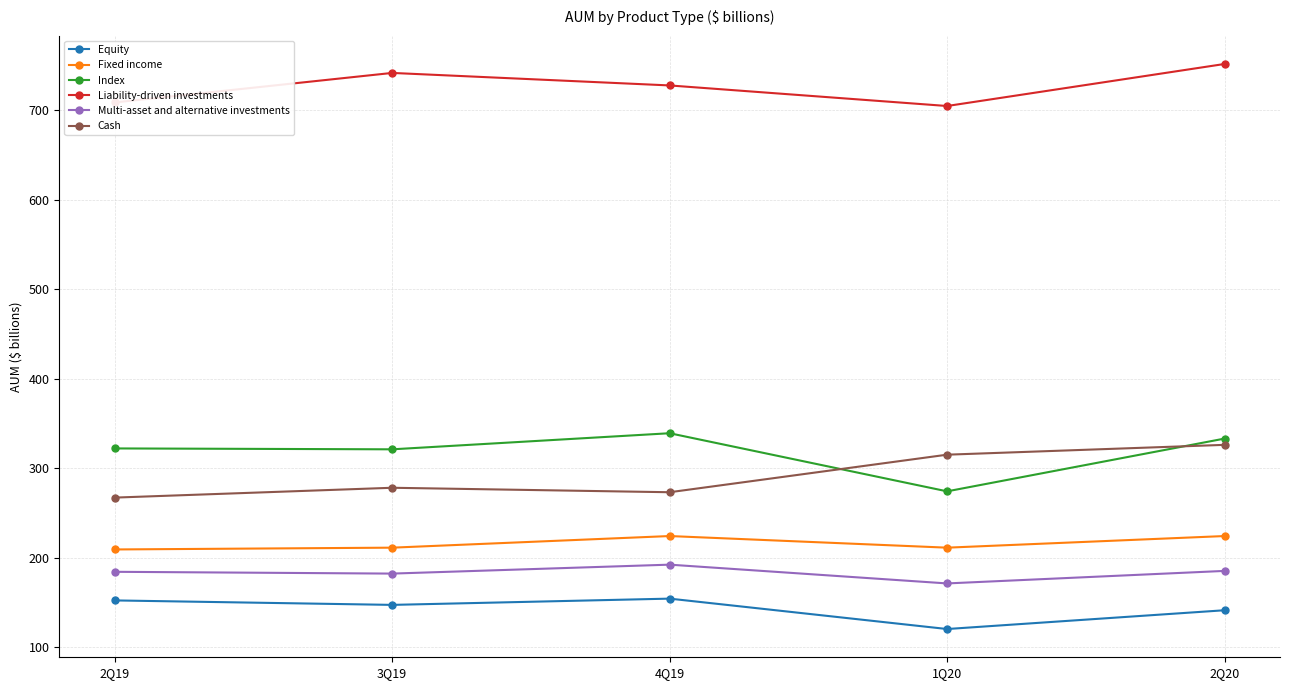

What is the difference between the Multi-asset and alternative investments values at 1Q20 and 2Q20?

14